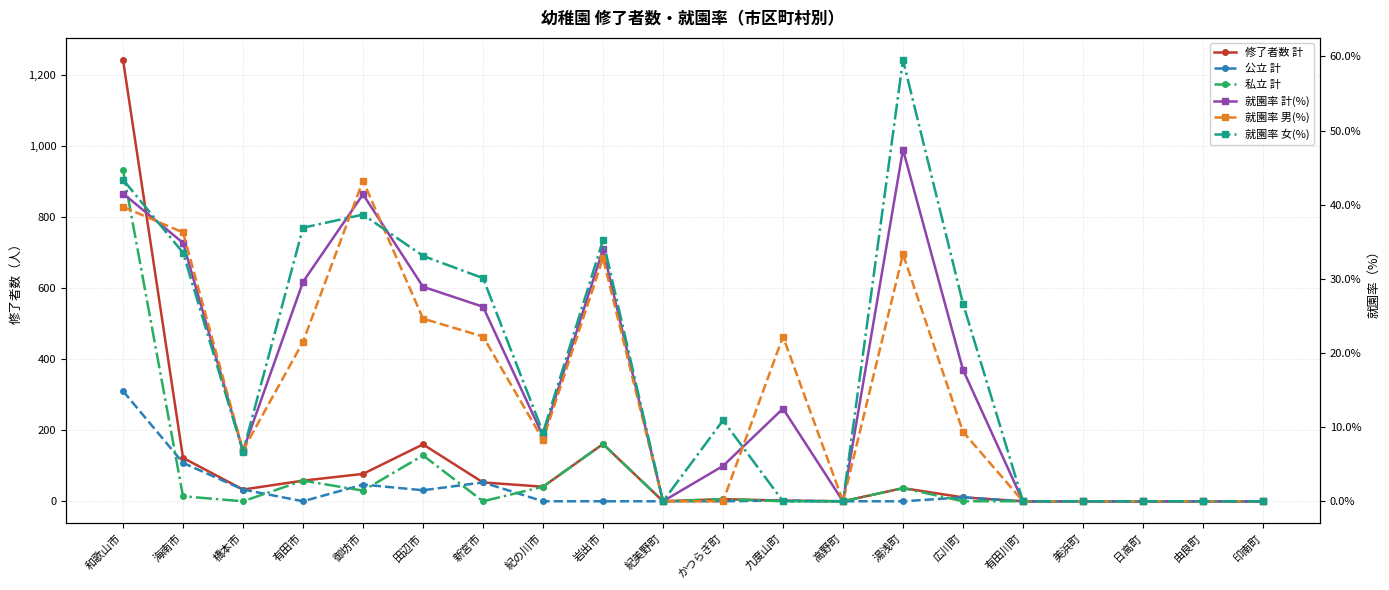

Reading right to left, list all the values displayed in this chart.

修了者数 計: 0.0	0.0	0.0	0.0	0.0	11.0	37.0	0.0	2.0	6.0	0.0	161.0	41.0	53.0	160.0	77.0	58.0	33.0	122.0	1241.0
公立 計: 0.0	0.0	0.0	0.0	0.0	11.0	0.0	0.0	2.0	0.0	0.0	0.0	0.0	53.0	31.0	47.0	0.0	33.0	108.0	310.0
私立 計: 0.0	0.0	0.0	0.0	0.0	0.0	37.0	0.0	0.0	6.0	0.0	161.0	41.0	0.0	129.0	30.0	58.0	0.0	14.0	931.0
就園率 計(%): 0.0	0.0	0.0	0.0	0.0	17.7	47.4	0.0	12.5	4.8	0.0	34.0	8.8	26.2	28.9	41.4	29.6	6.8	34.9	41.5
就園率 男(%): 0.0	0.0	0.0	0.0	0.0	9.4	33.3	0.0	22.2	0.0	0.0	32.8	8.3	22.2	24.6	43.2	21.5	6.9	36.3	39.7
就園率 女(%): 0.0	0.0	0.0	0.0	0.0	26.7	59.5	0.0	0.0	10.9	0.0	35.2	9.3	30.1	33.1	38.7	36.9	6.7	33.5	43.4